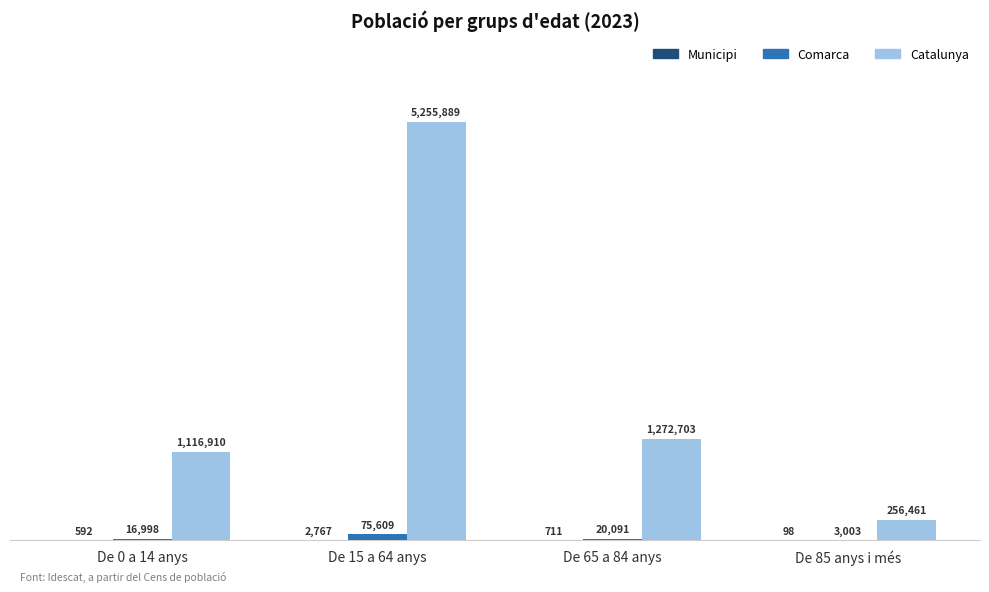

At how many categories does at least one series exceed 535180?

3